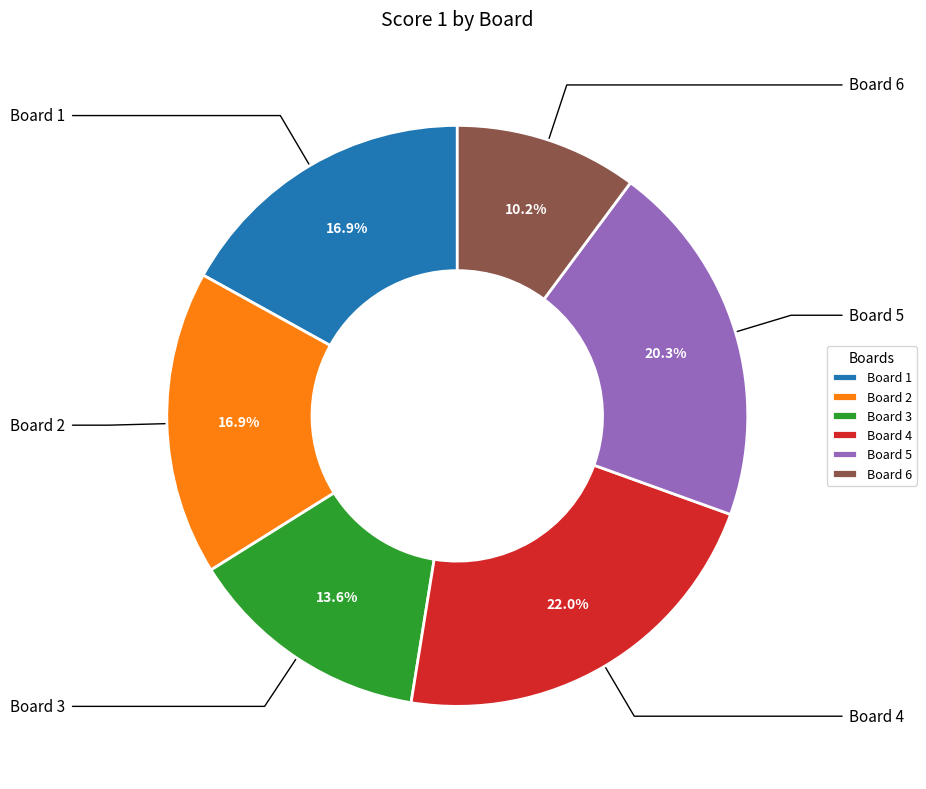

Is it true that Board 5 is 31% of the pie?

False